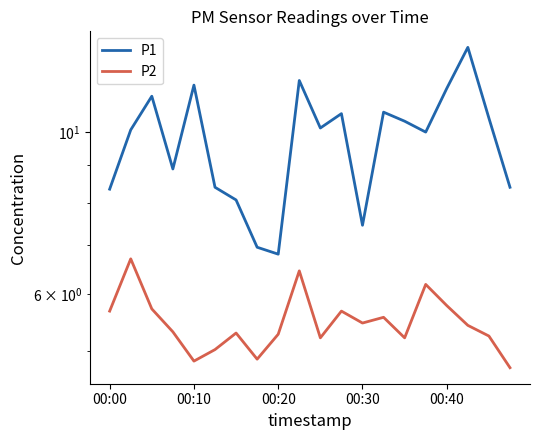

At how many categories does at least one series exceed 7?

18